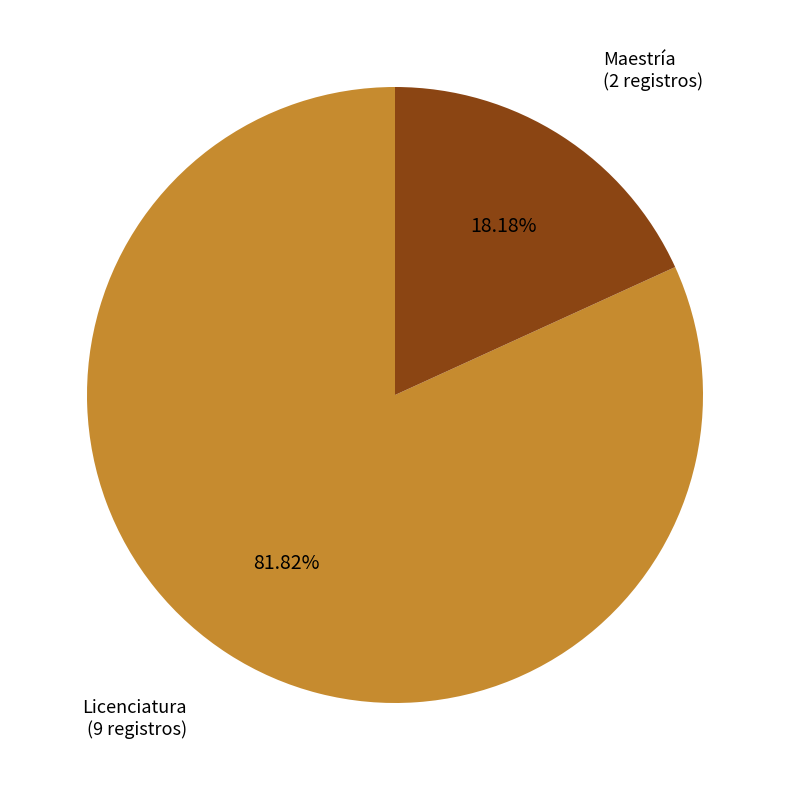

How many segments does this pie chart have?

2